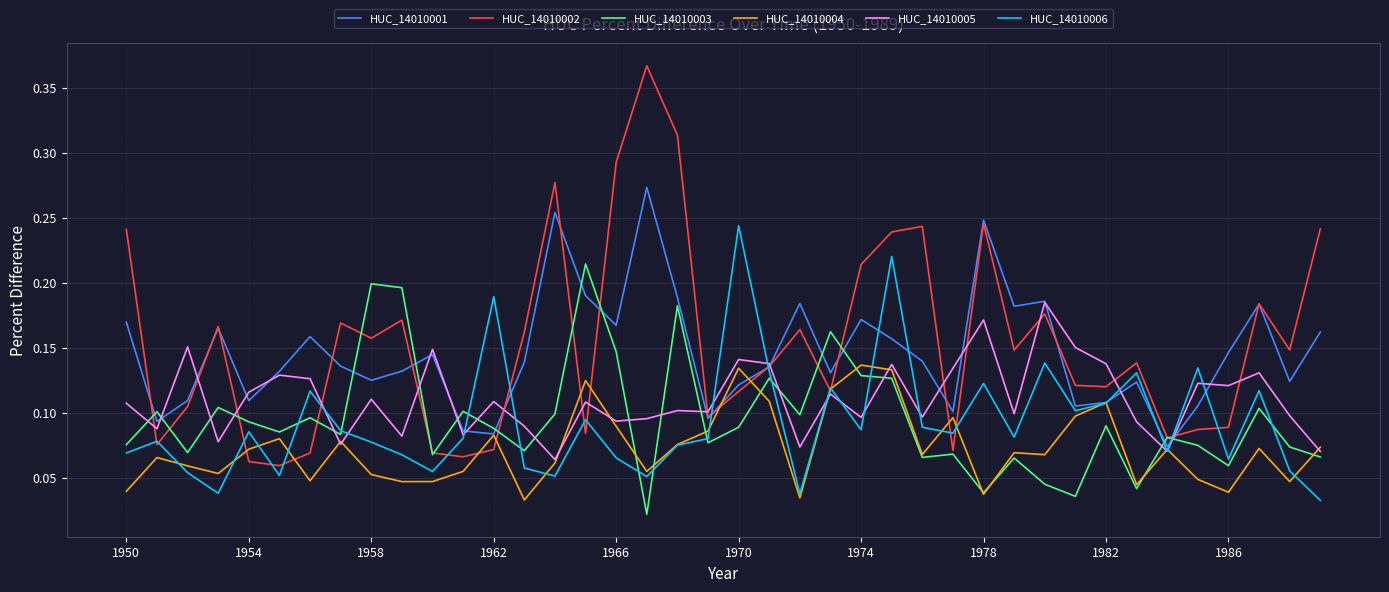

Rank the series by their maximum value, from highest to lowest.

HUC_14010002, HUC_14010001, HUC_14010006, HUC_14010003, HUC_14010005, HUC_14010004